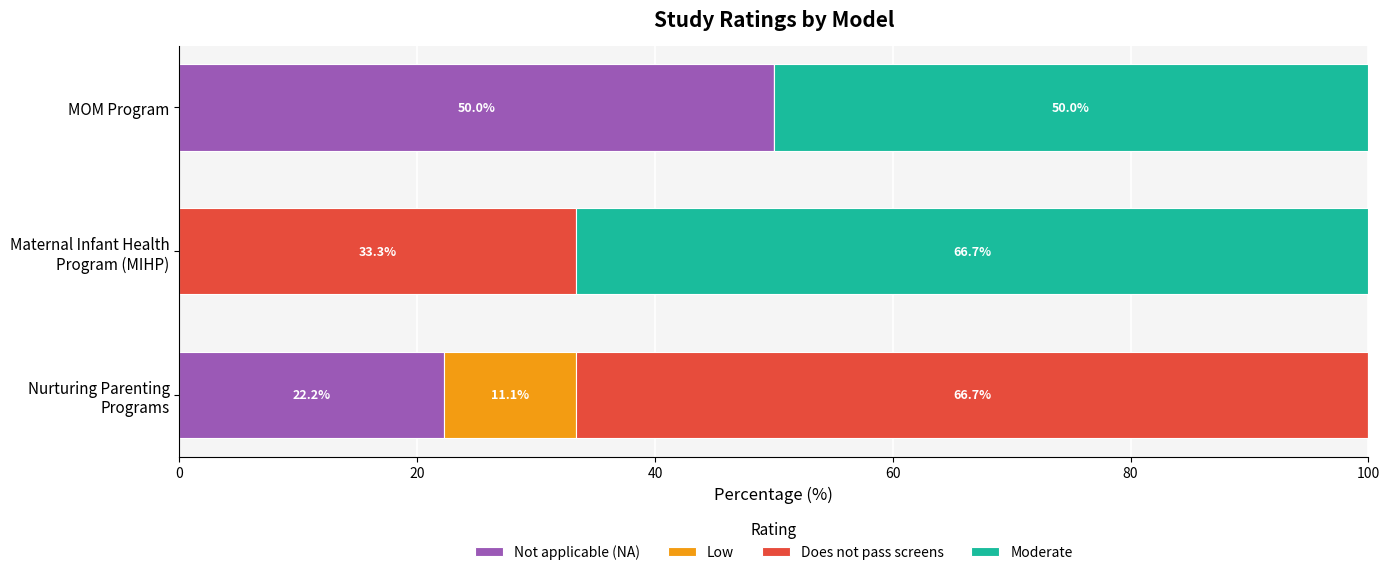

What value does the Not applicable (NA) series have at MOM Program?

50.0